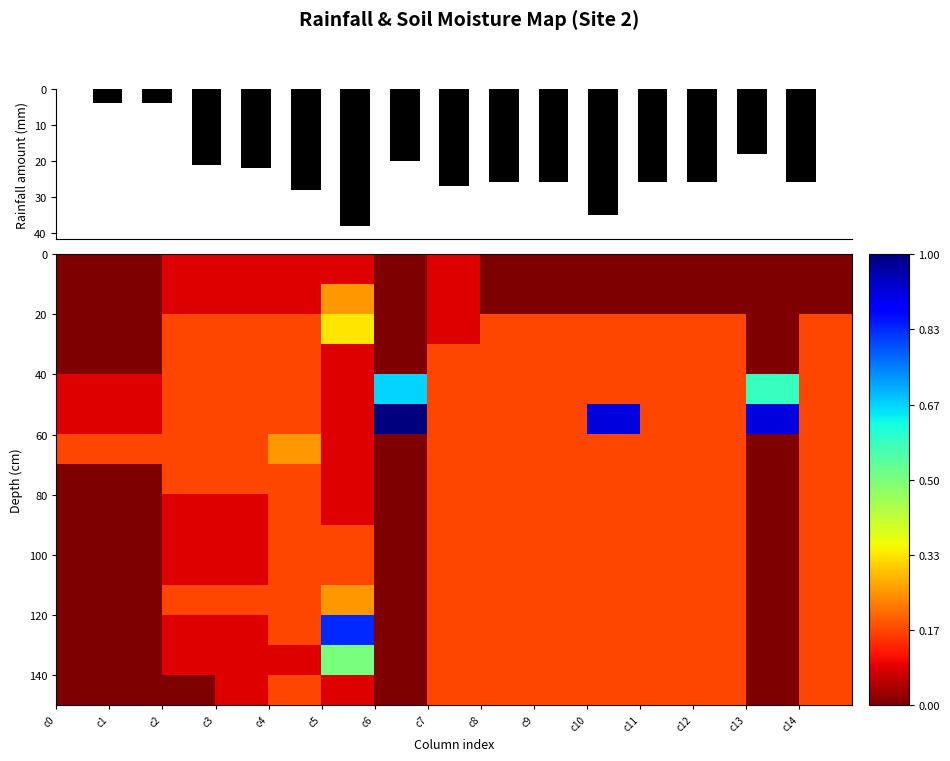

Between c11 and c1, which is larger?

c11